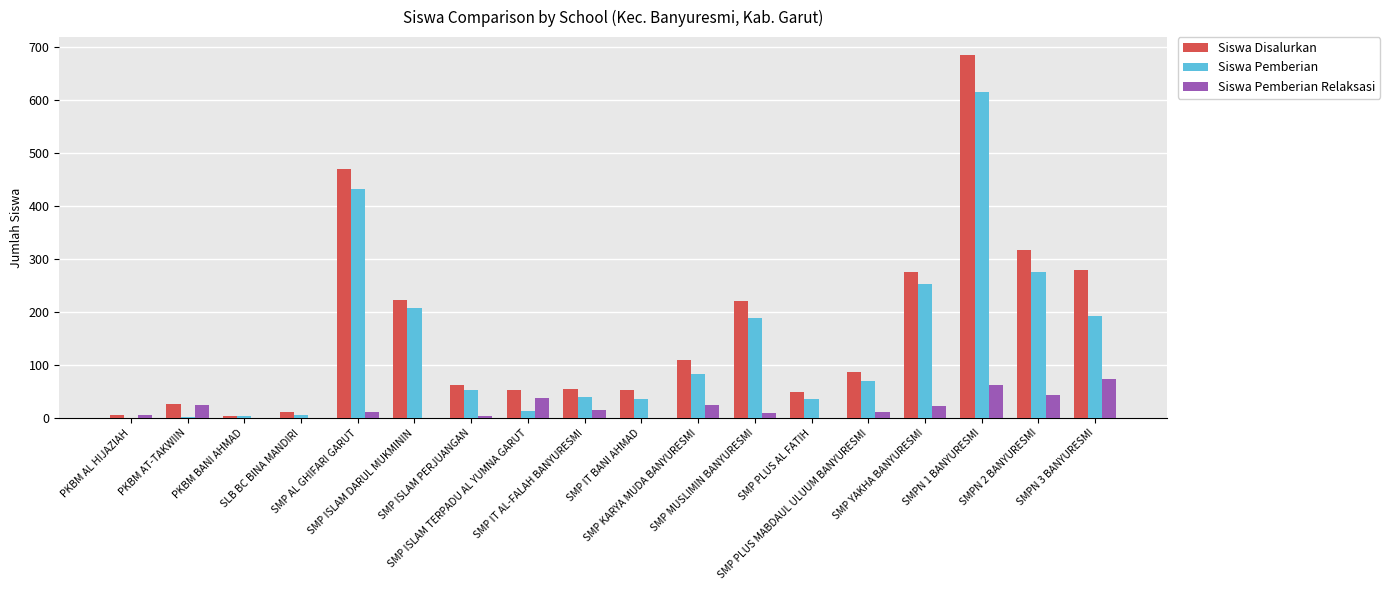

At how many categories does at least one series exceed 2?

18